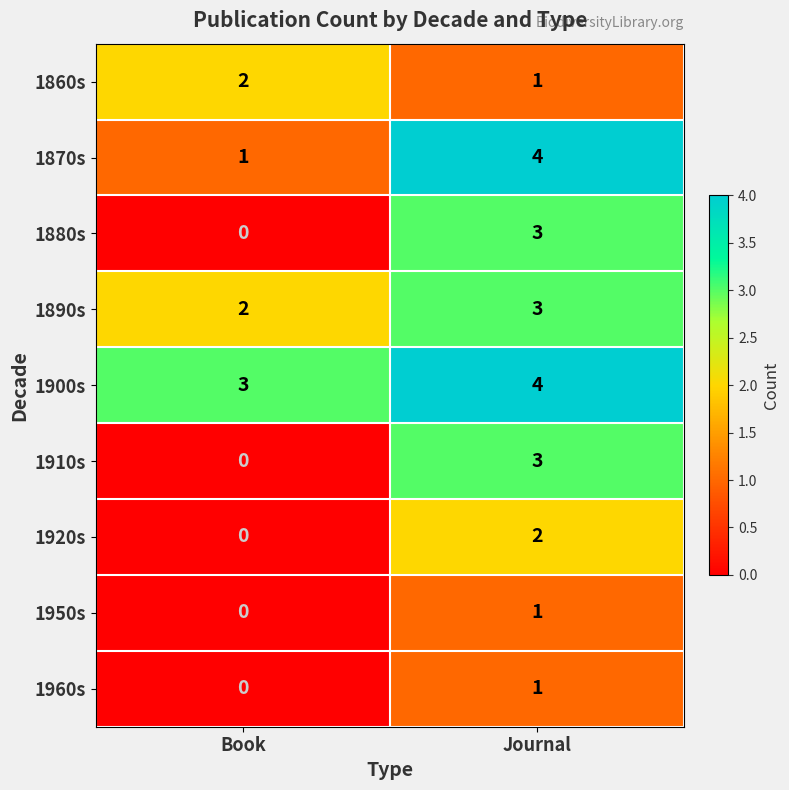

At how many categories does at least one series exceed 1?

2